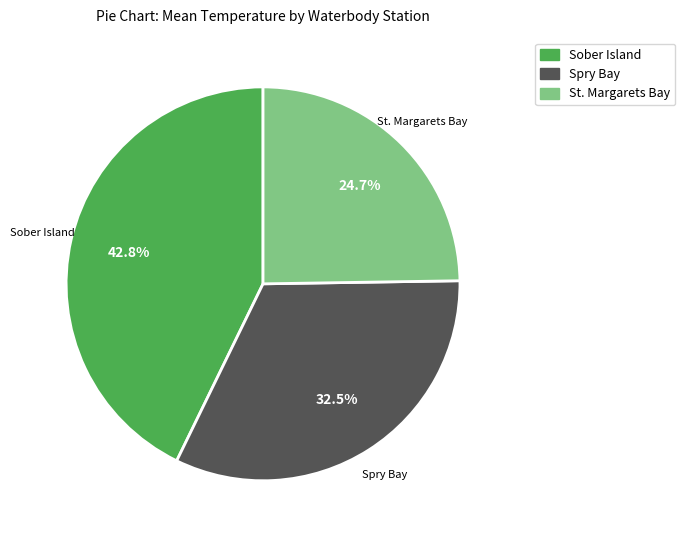

To the nearest percent, what is the average slice percentage?

33%